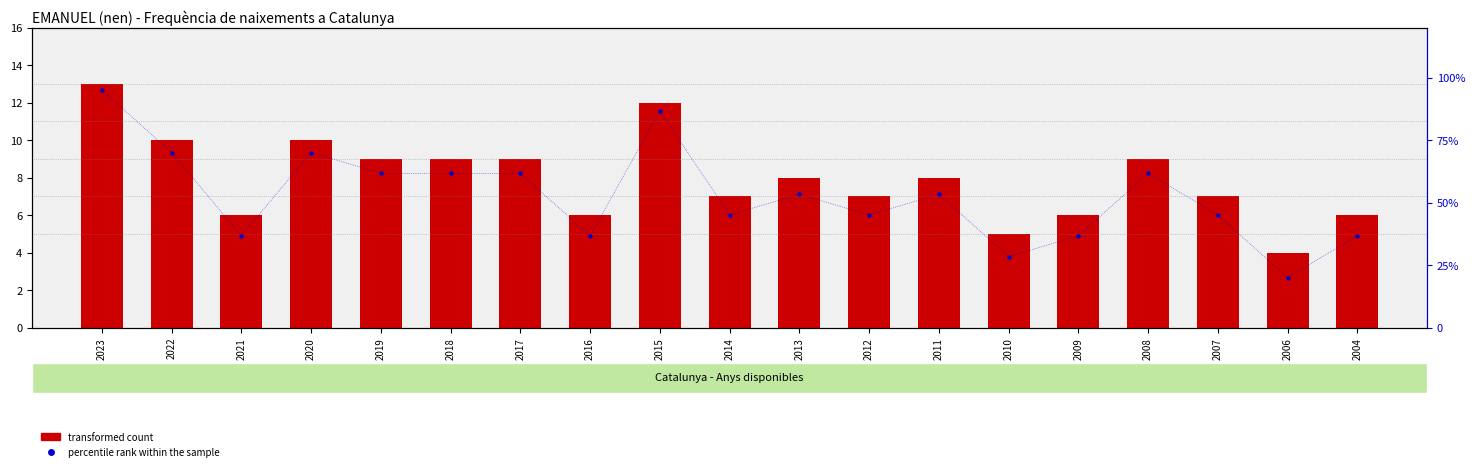

At how many categories does at least one series exceed 8?

19